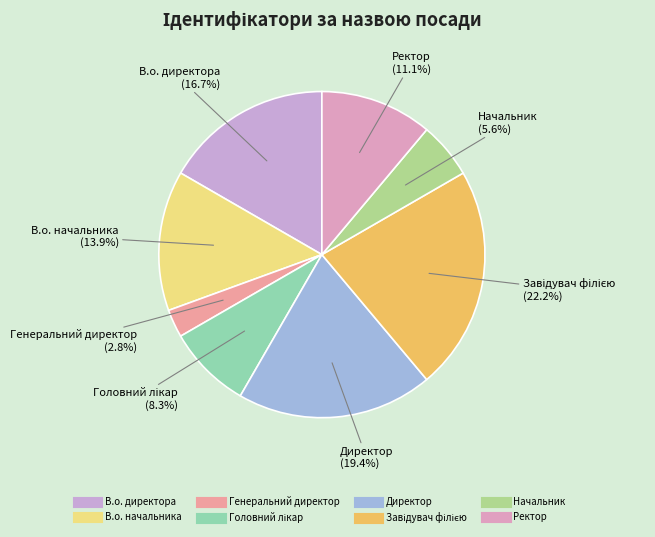

What percentage is NOT represented by В.о. директора?

83.3%